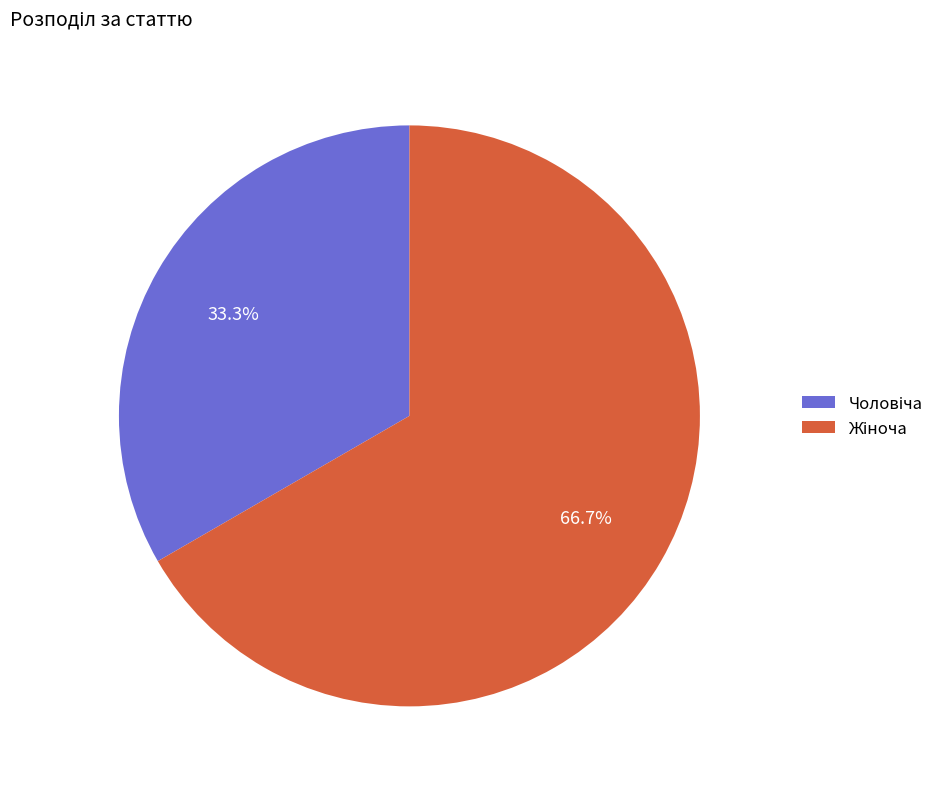

Count the number of slices in the pie.

2